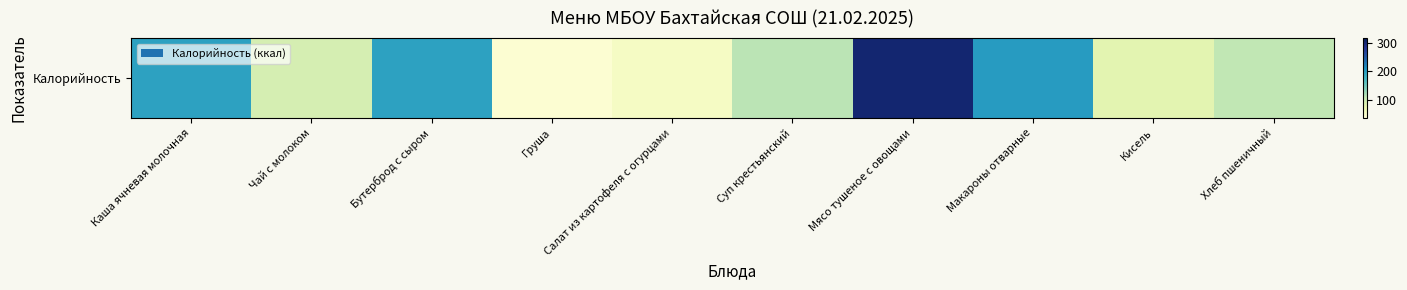

List the labels in order of value, largest first.

Мясо тушеное с овощами, Макароны отварные, Каша ячневая молочная, Бутерброд с сыром, Суп крестьянский, Хлеб пшеничный, Чай с молоком, Кисель, Салат из картофеля с огурцами, Груша